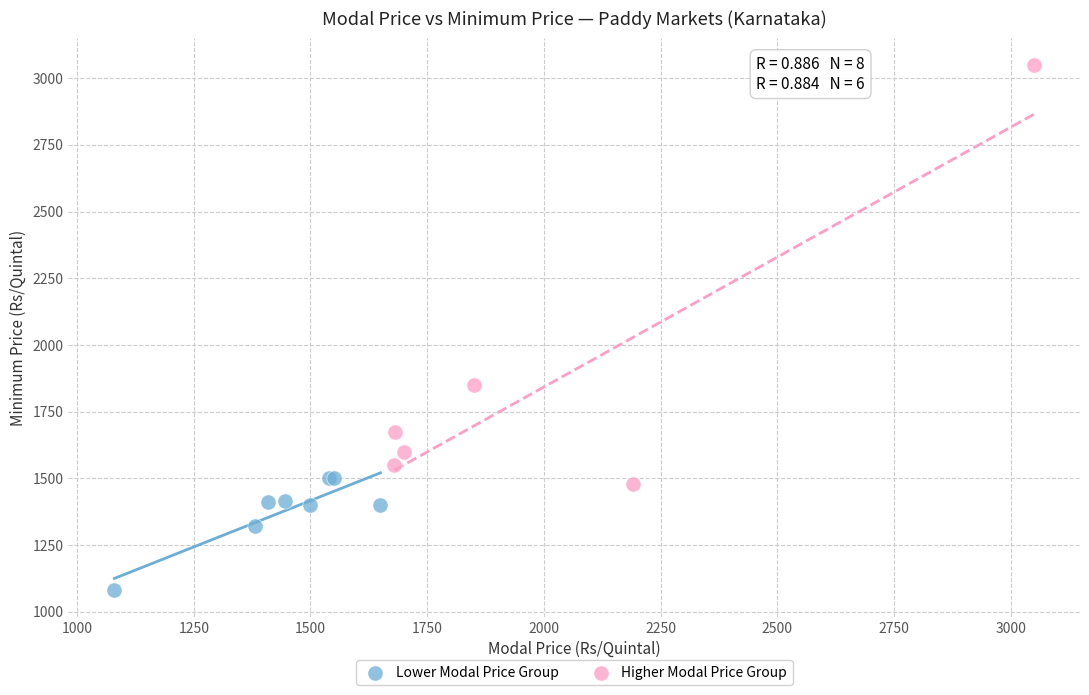

Which series contains the lowest Y value?

Lower Modal Price Group